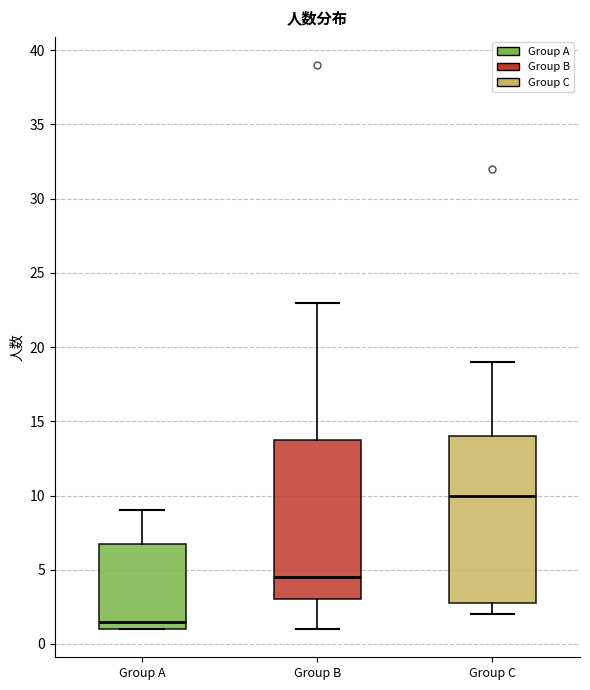

Reading left to right, read every box against the y-axis: the position of its median line, the range the box covers, and the ends of its whiskers. The values are not printed on the chart, so give them approximately, as read against the axis.

Group A: median 1.5, box 1.0 to 7.0, whiskers 1.0 to 9.0
Group B: median 4.5, box 3.0 to 14.0, whiskers 1.0 to 23.0
Group C: median 10.0, box 3.0 to 14.0, whiskers 2.0 to 19.0